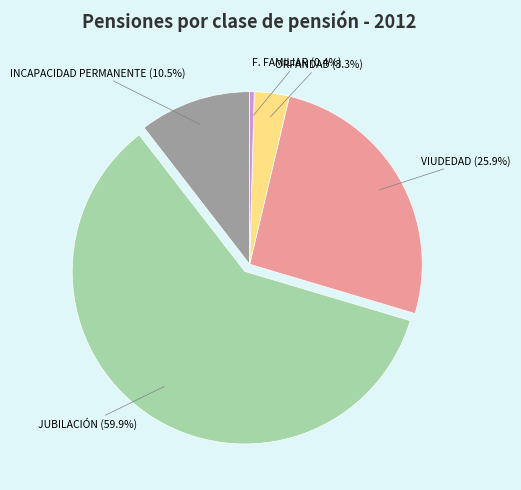

Which slice is the smallest?

F. FAMILIAR